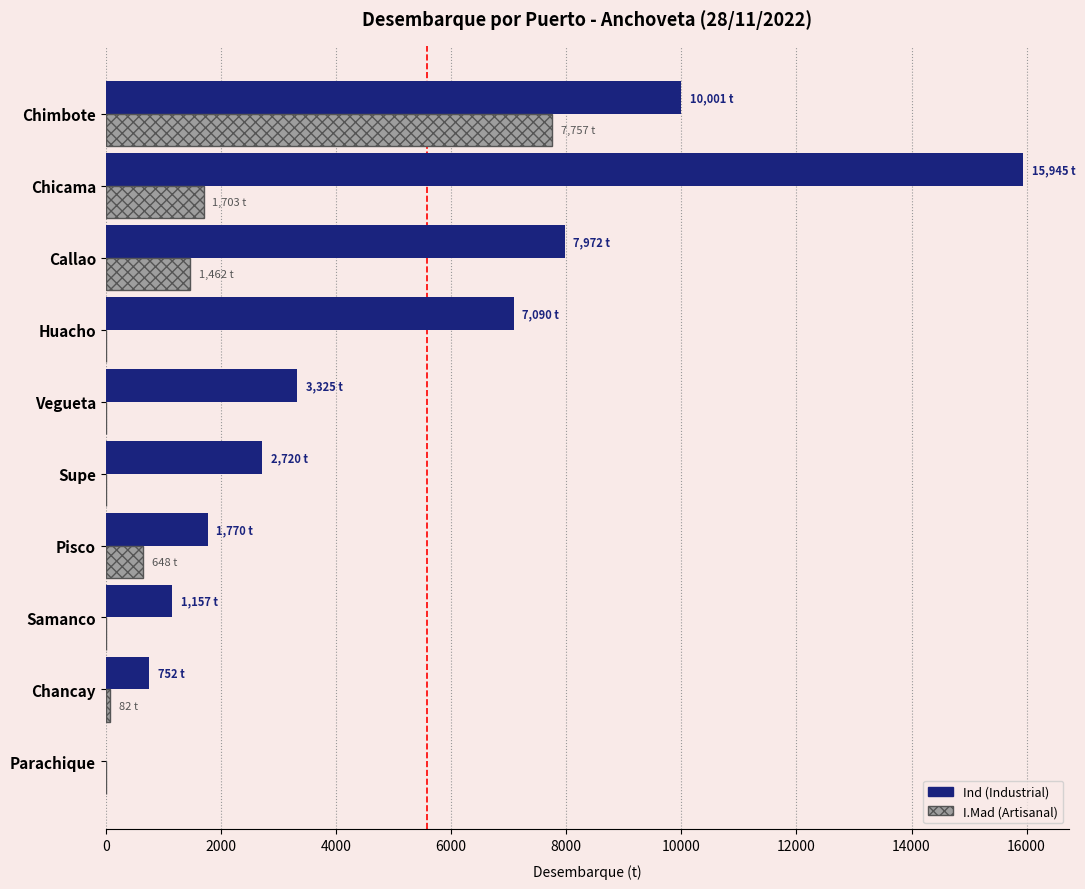

The value of Ind (Industrial) at Chimbote is 6712.6. True or false?

False